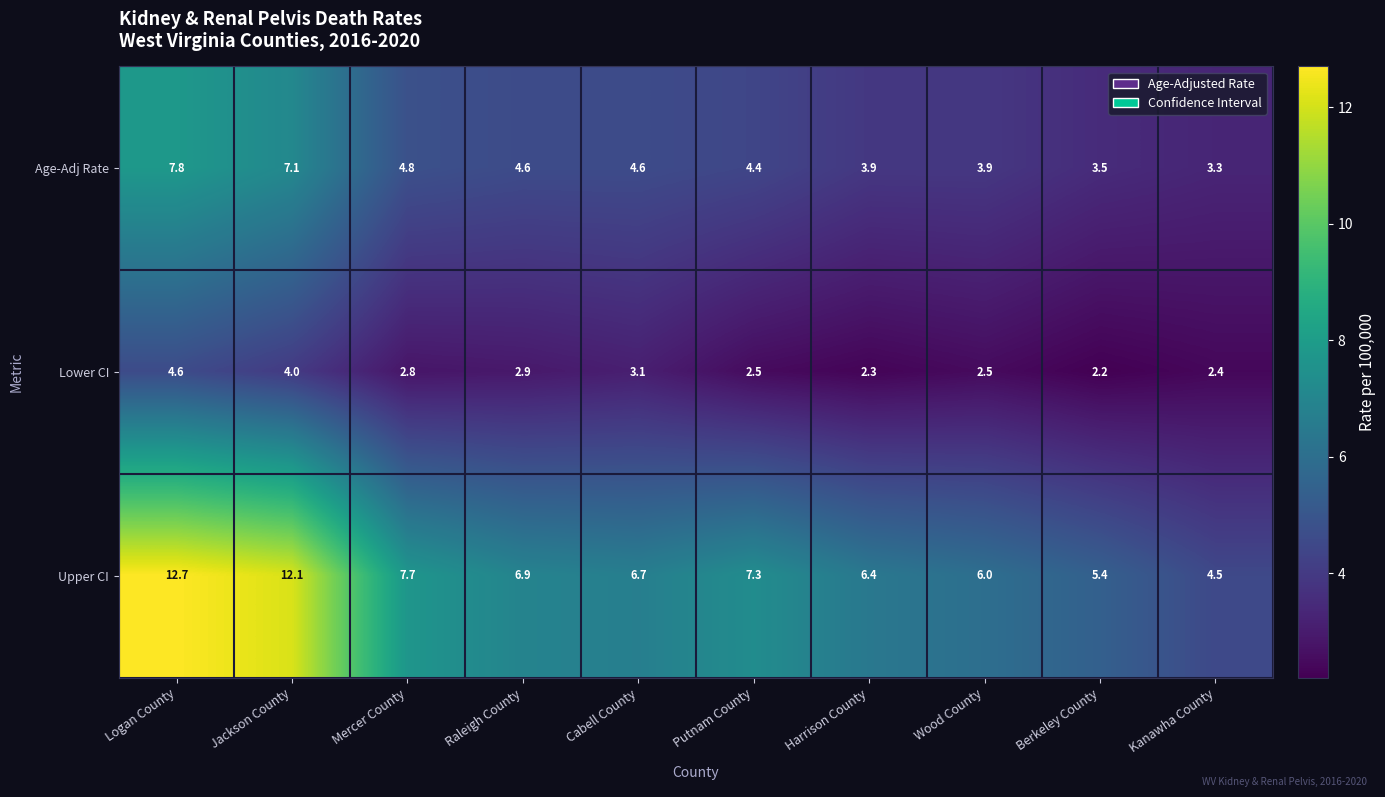

What is the sum of all Upper CI values?

75.7